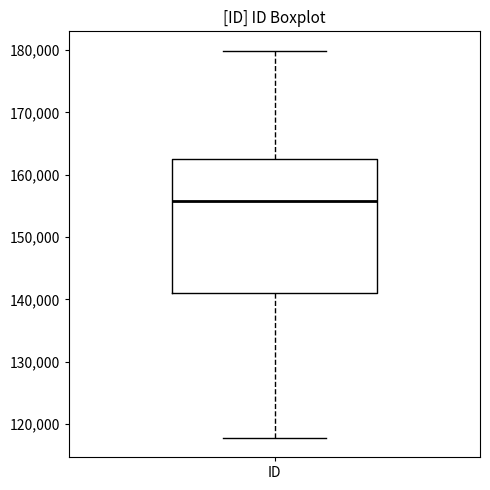

Transcribe this box plot: give where the median line is, the range the box spans, and where the two whiskers end, as read against the y-axis. The values are not printed on the chart, so give them approximately, as read against the axis.

median 156000, box 141000 to 163000, whiskers 118000 to 180000